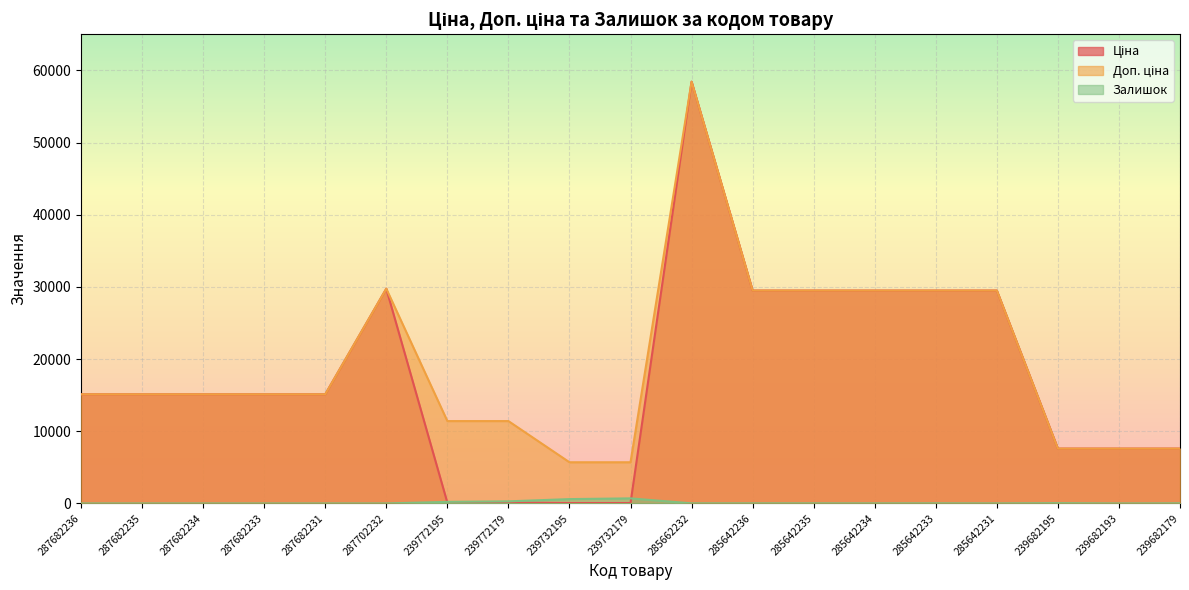

How many lines are shown in the chart?

3